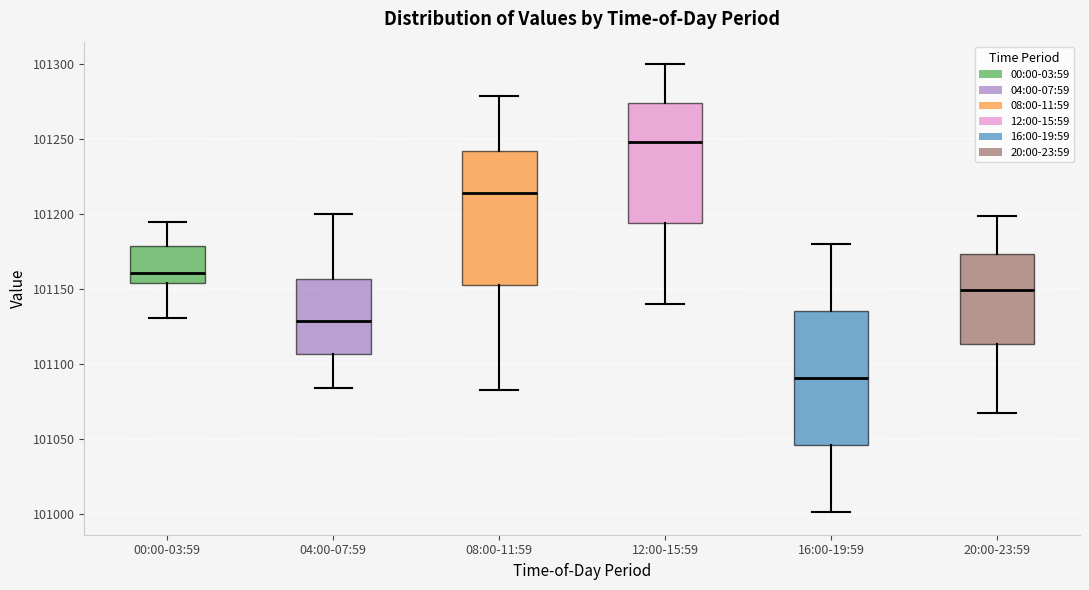

Where does the median line of the box for 08:00-11:59 sit on the y-axis? The values are not printed on the chart, so give them approximately, as read against the axis.

101215